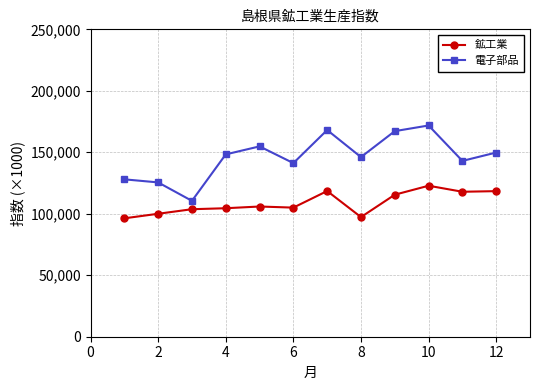

Which series has the largest range (max minus min)?

電子部品